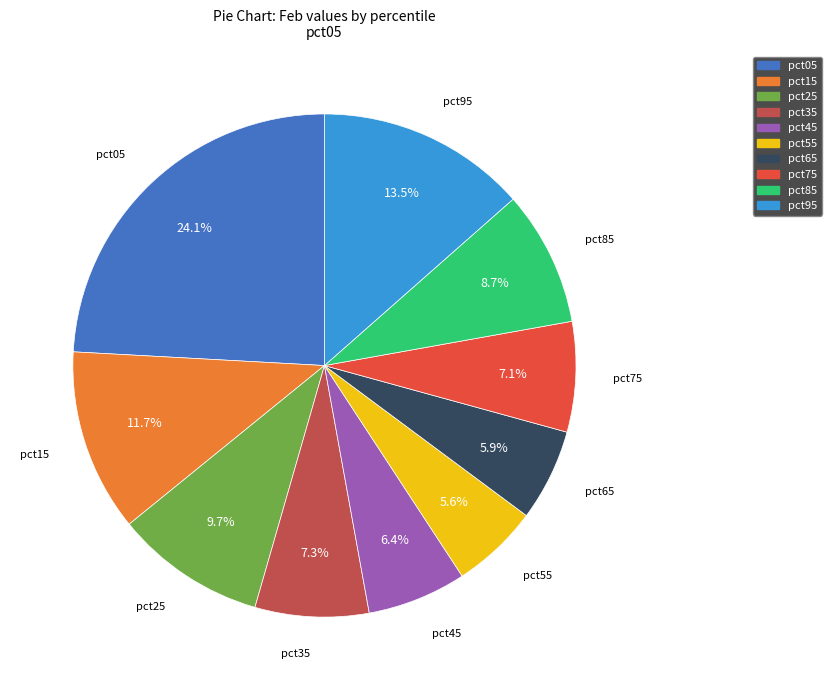

Do pct45 and pct05 together represent more than half of the pie?

No